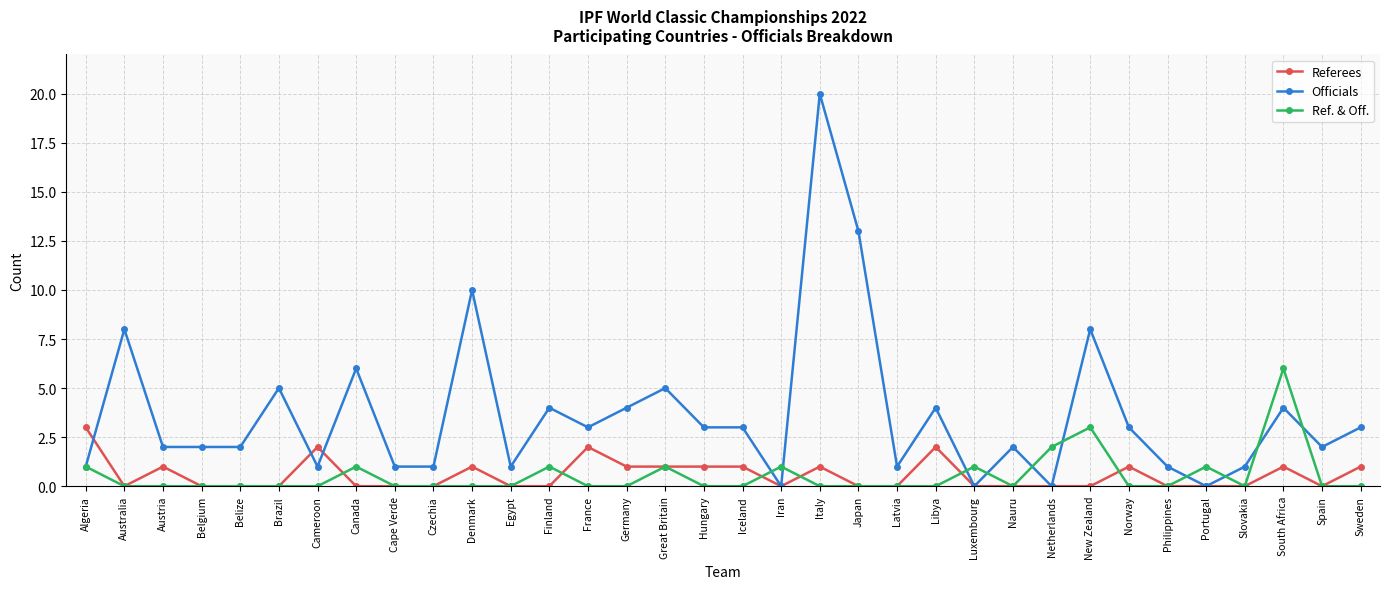

Which series has the largest total across all categories?

Officials